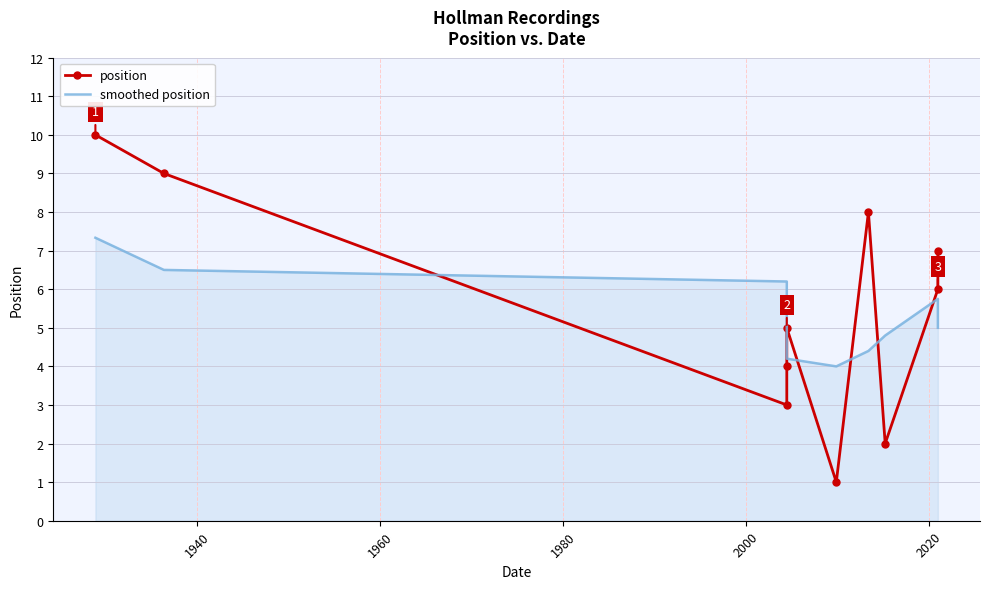

List the series in order of their peak value, highest first.

position, smoothed position